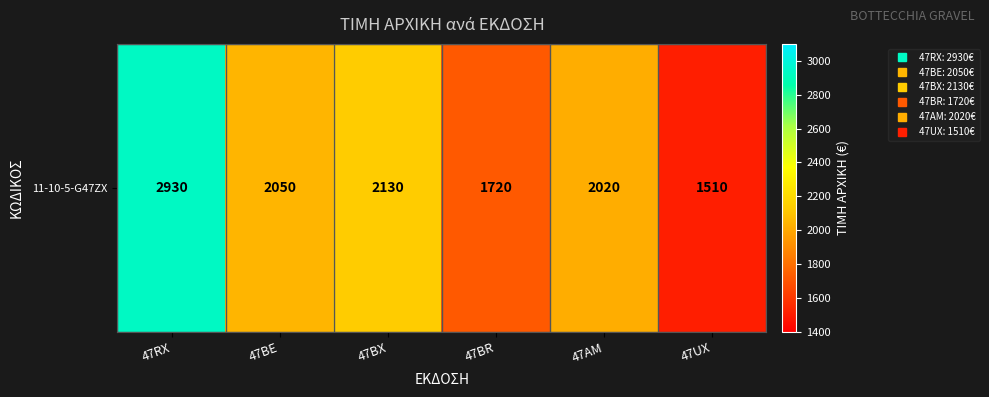

Reading right to left, extract all data points from this chart.

1510	2020	1720	2130	2050	2930